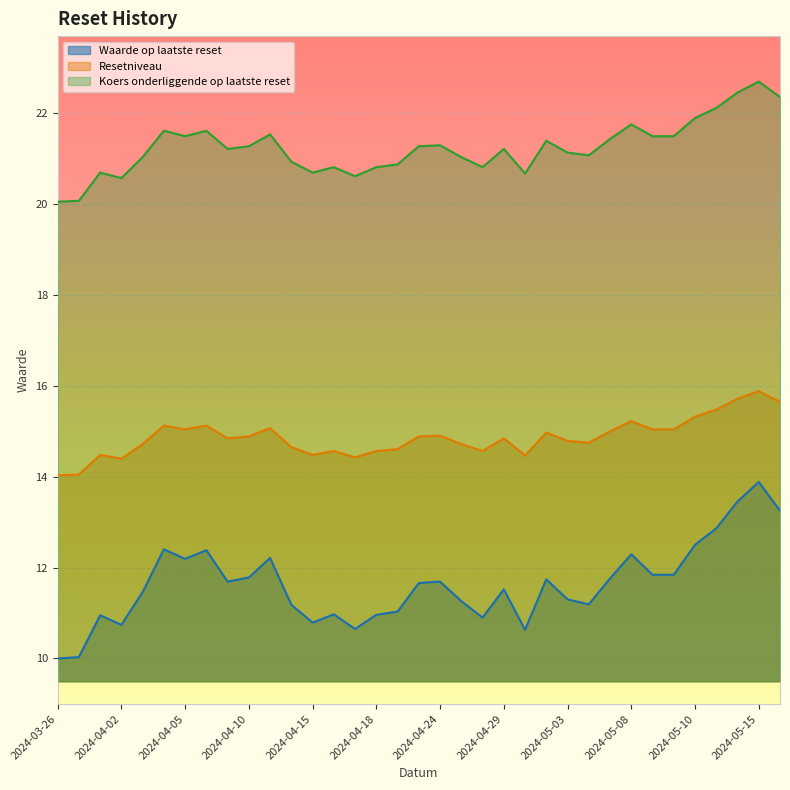

True or false: Koers onderliggende op laatste reset and Waarde op laatste reset intersect in this chart.

False